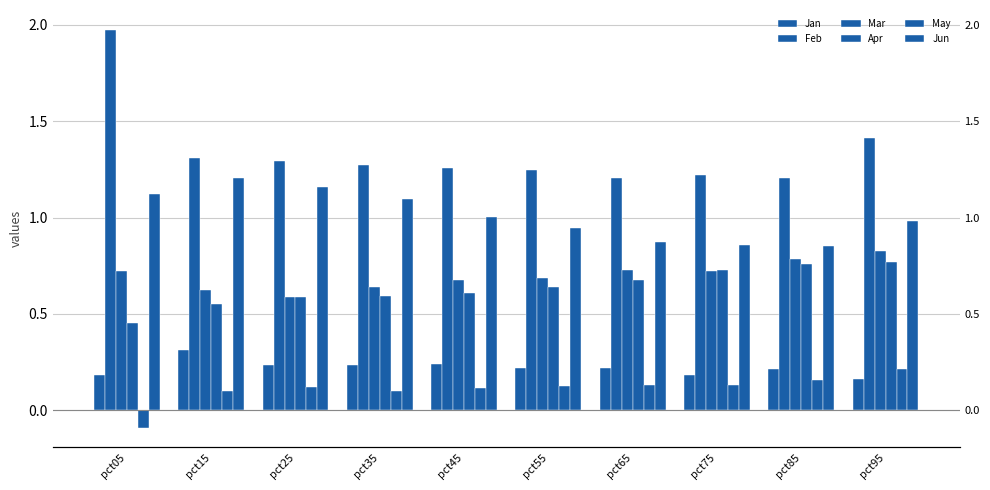

What is the total value across all series at pct95?

4.4